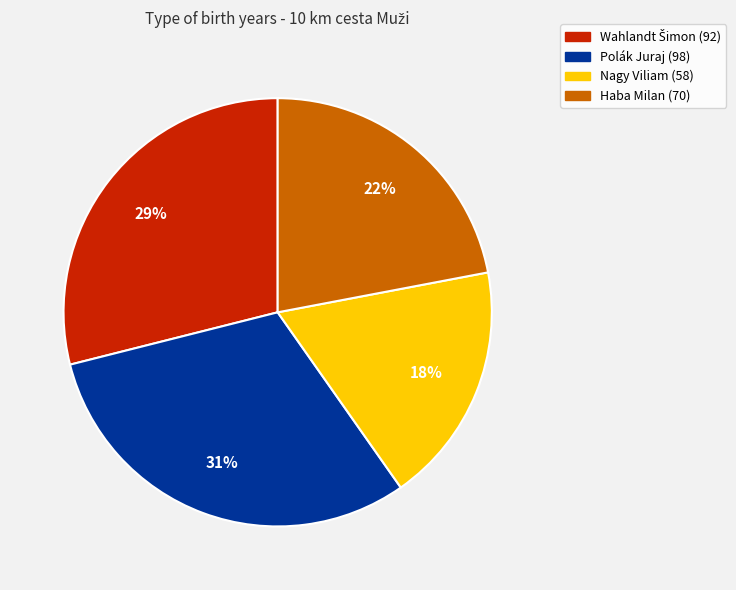

To the nearest percent, what portion does Polák Juraj represent?

31%